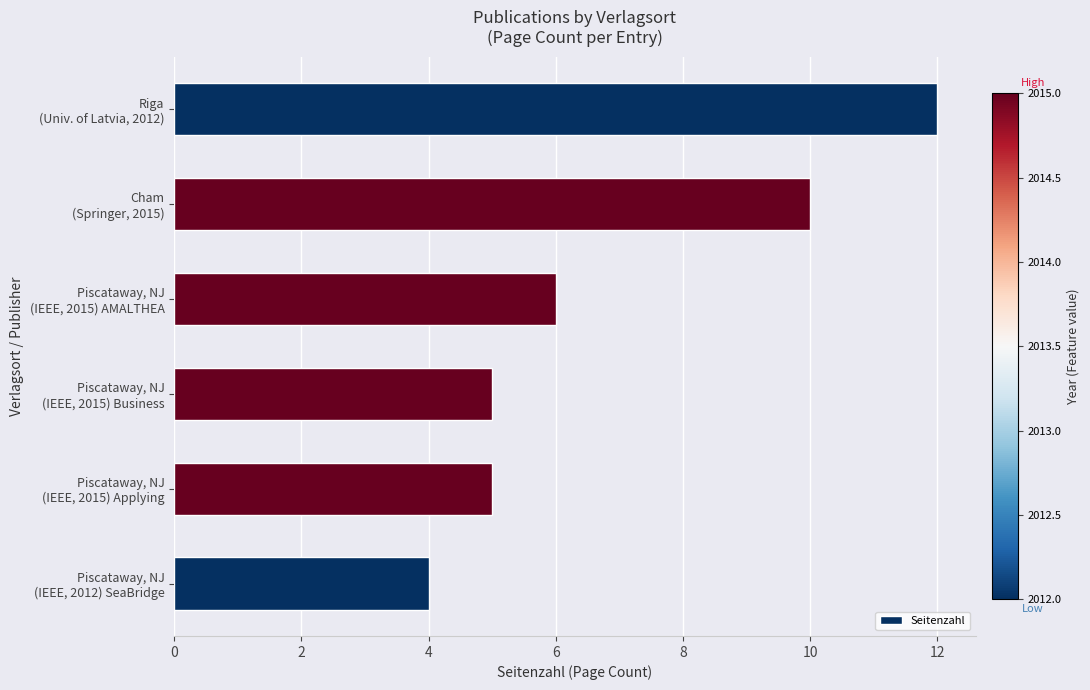

What is the minimum value shown in the chart?

4